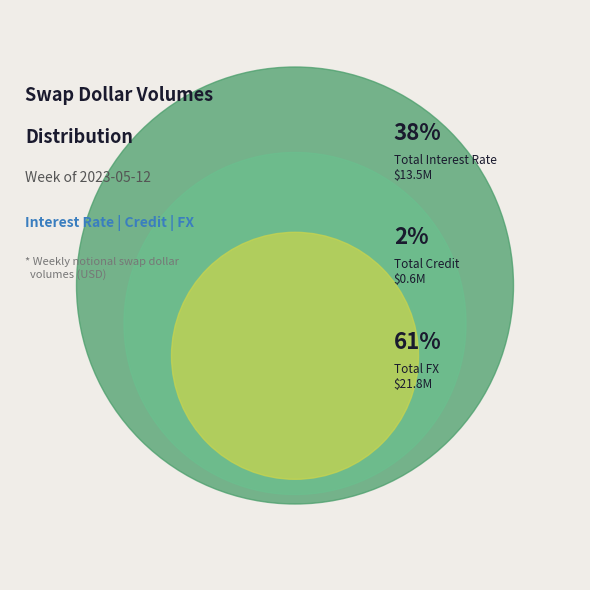

What is the majority slice?

Total FX